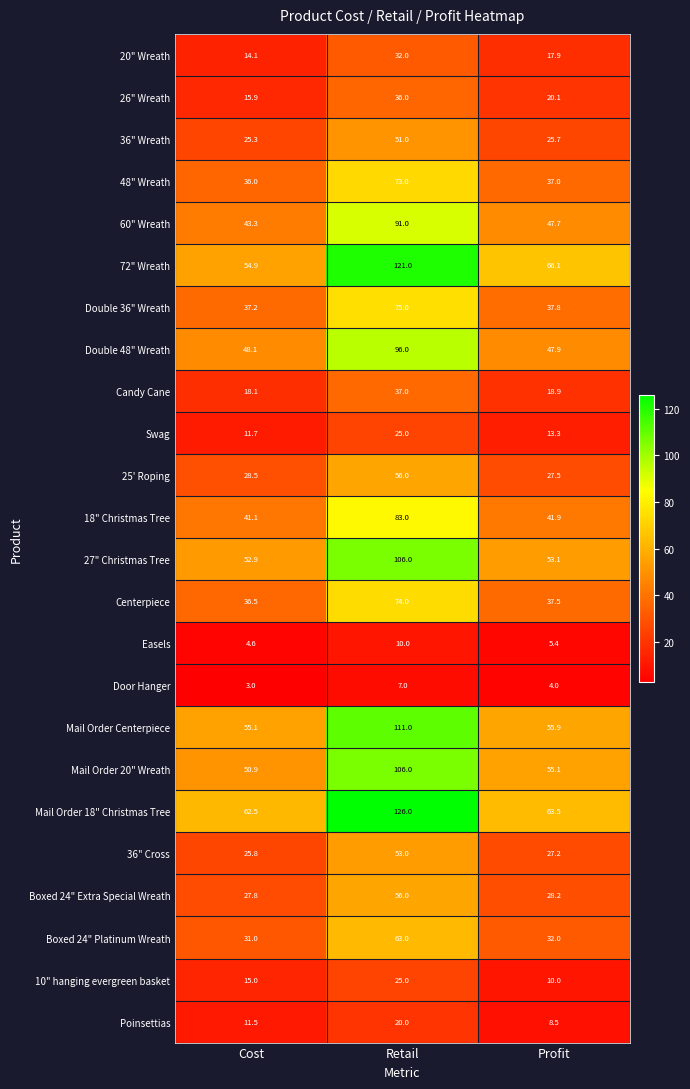

The value of Mail Order 18" Christmas Tree at Retail is 180.7. True or false?

False